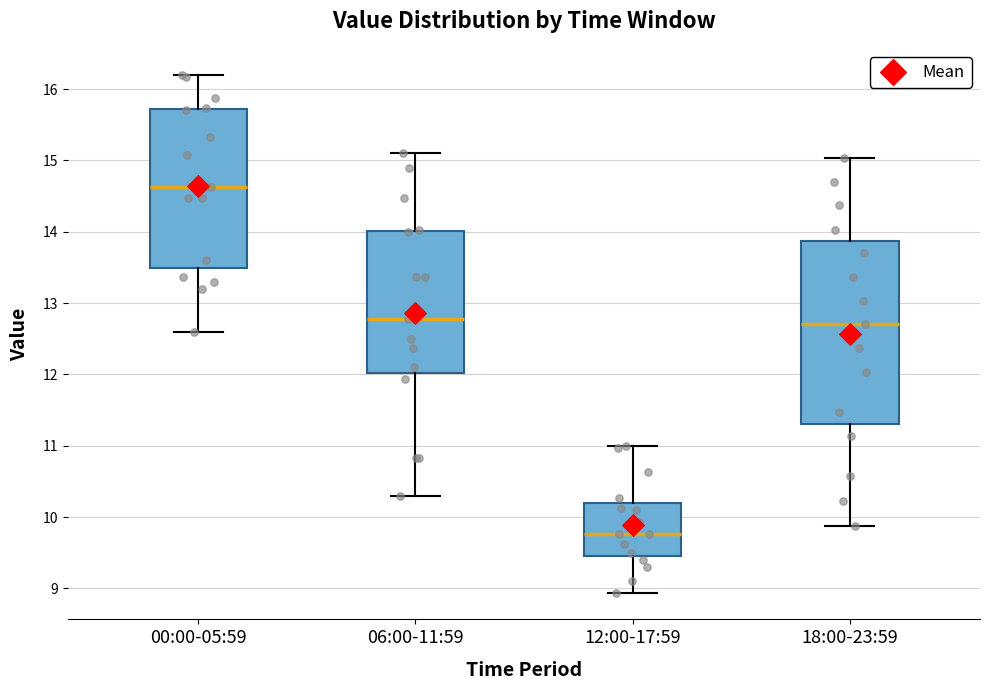

Which box's median line is the highest?

00:00-05:59